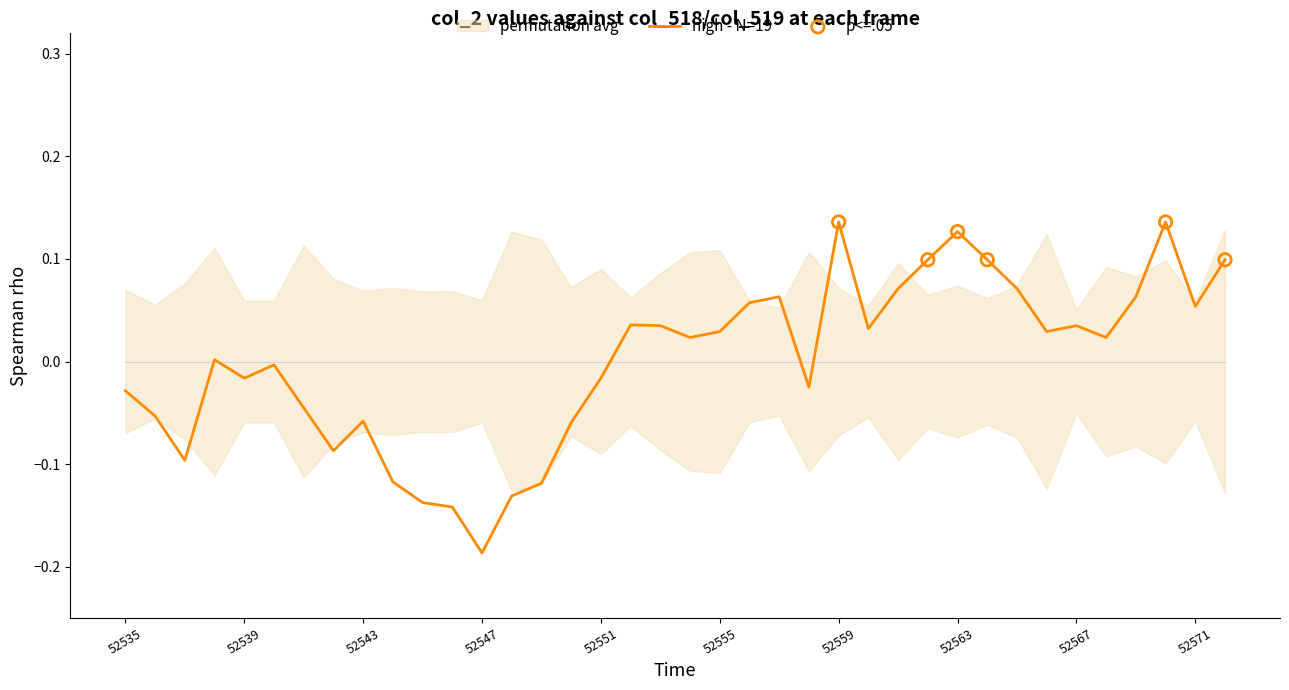

What is the change in value from 17 to 23?

-0.1